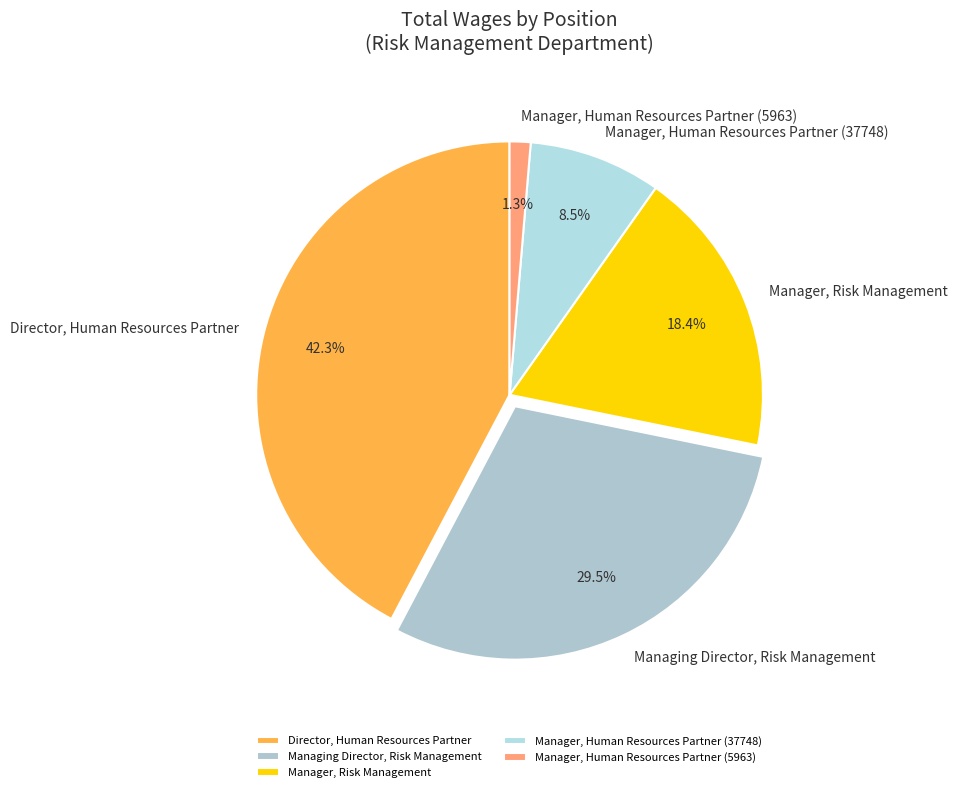

To the nearest percent, what is the combined percentage of Manager, Human Resources Partner (5963) and Manager, Risk Management?

20%